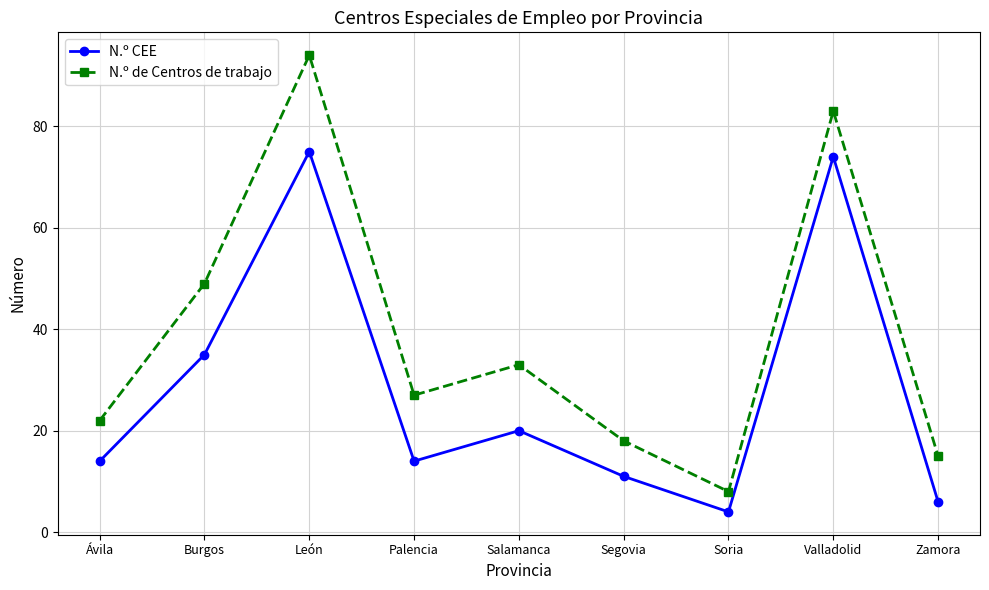

At which label does N.º de Centros de trabajo reach its minimum?

Soria